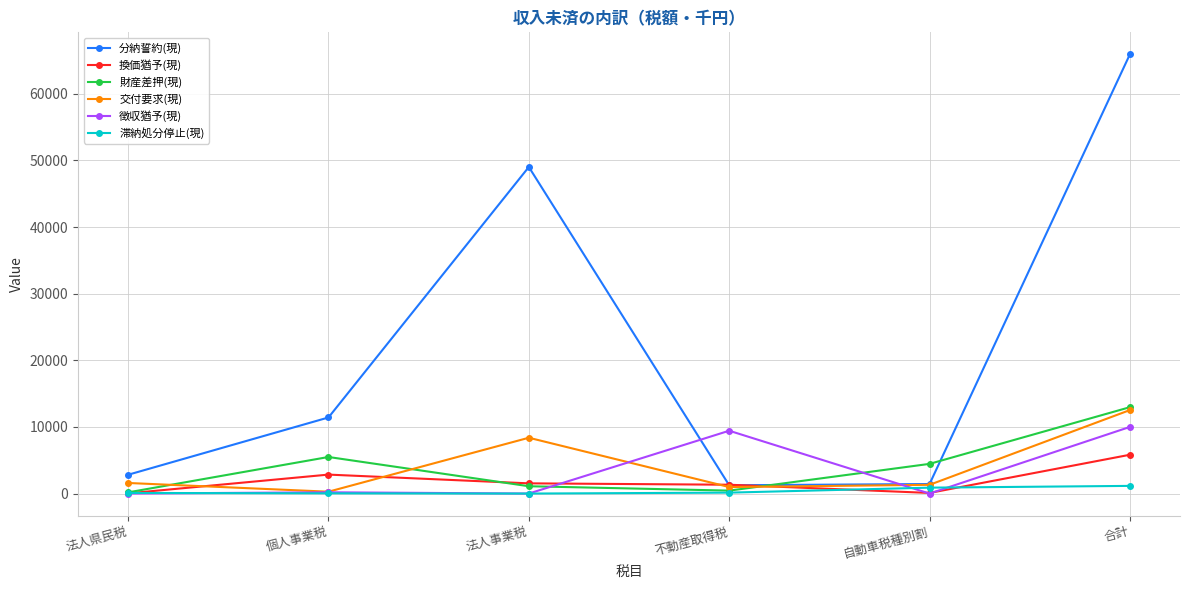

Where is the first local maximum for 交付要求(現)?

法人事業税